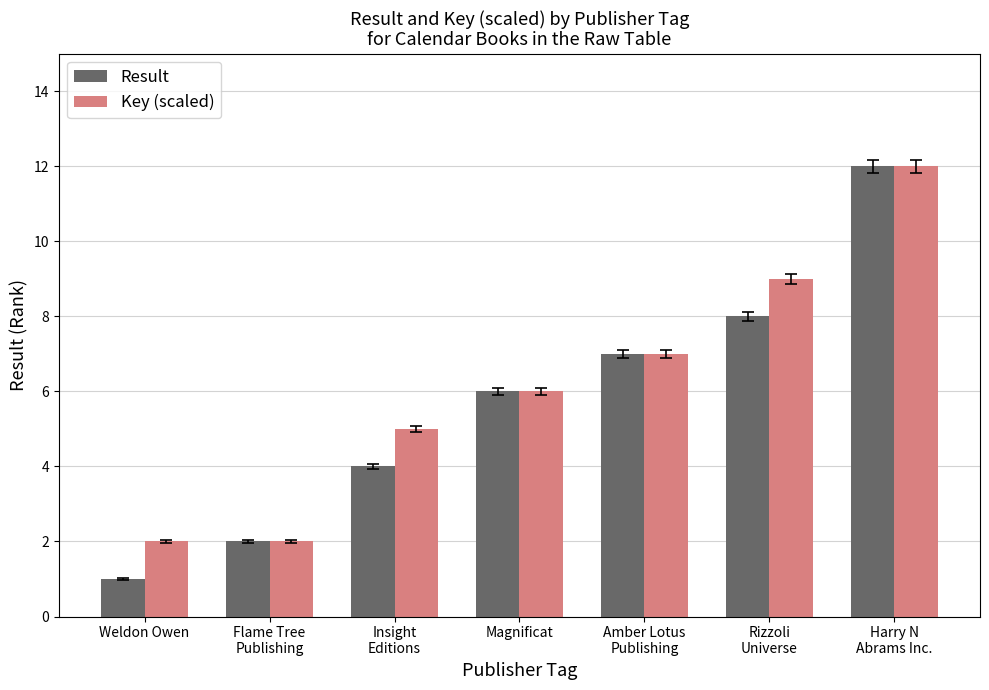

Are the bars horizontal?

No